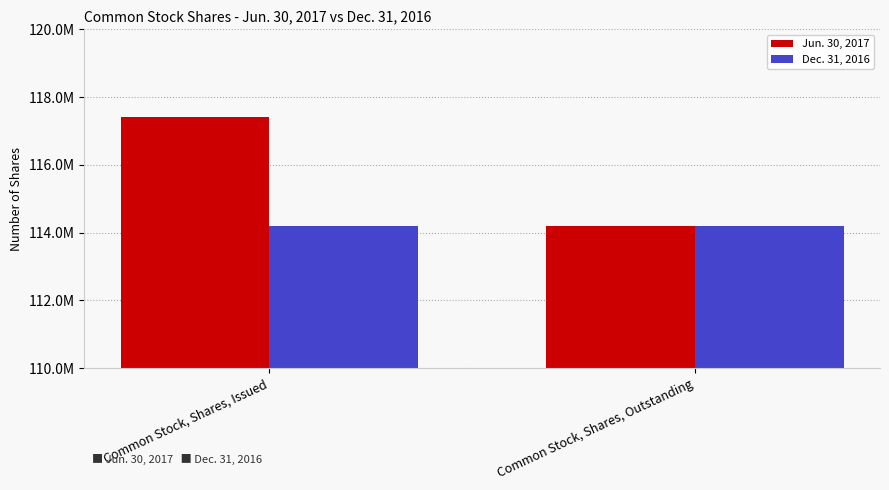

What are all the series names shown in the legend?

Jun. 30, 2017, Dec. 31, 2016